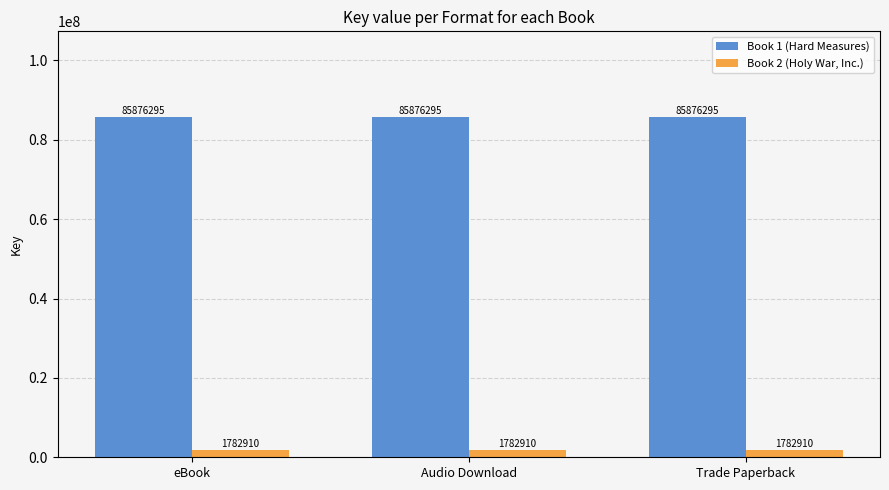

List the series in order of their peak value, highest first.

Book 1 (Hard Measures), Book 2 (Holy War, Inc.)